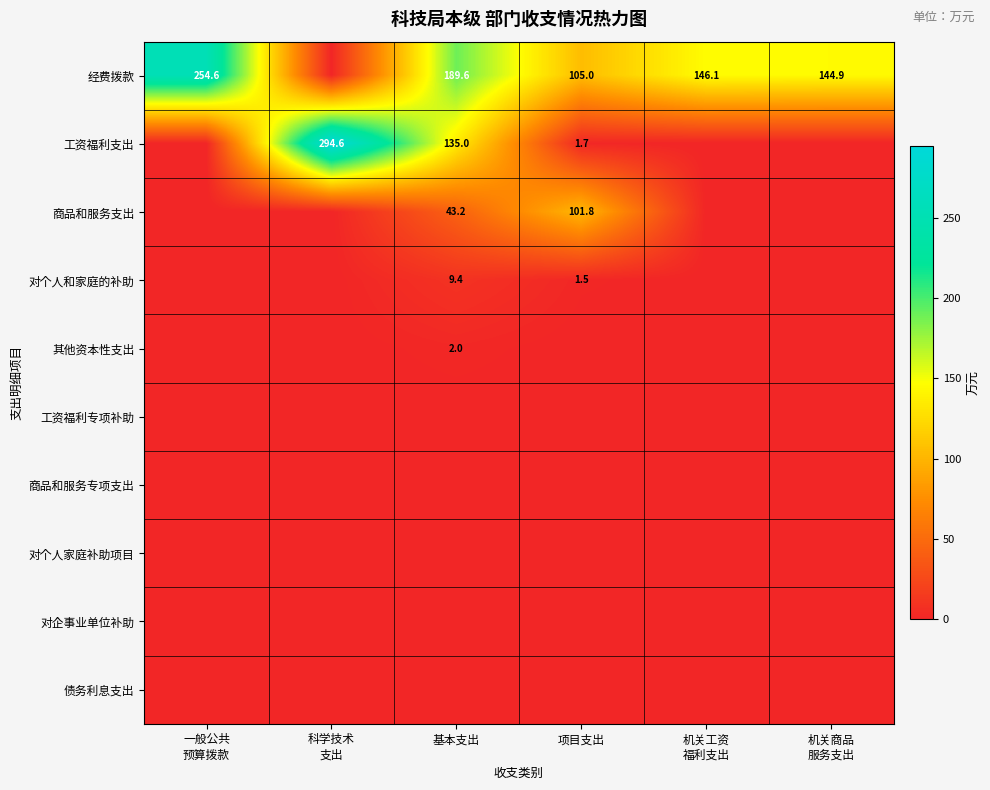

True or false: 工资福利支出 has a value of 135.0 at 基本支出.

True